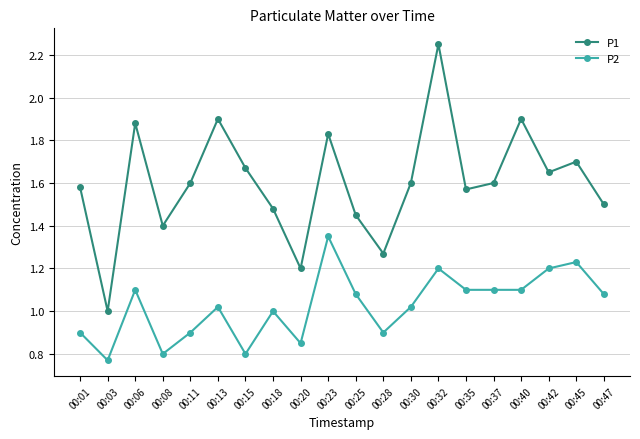

How many data points in P1 are above 1?

19